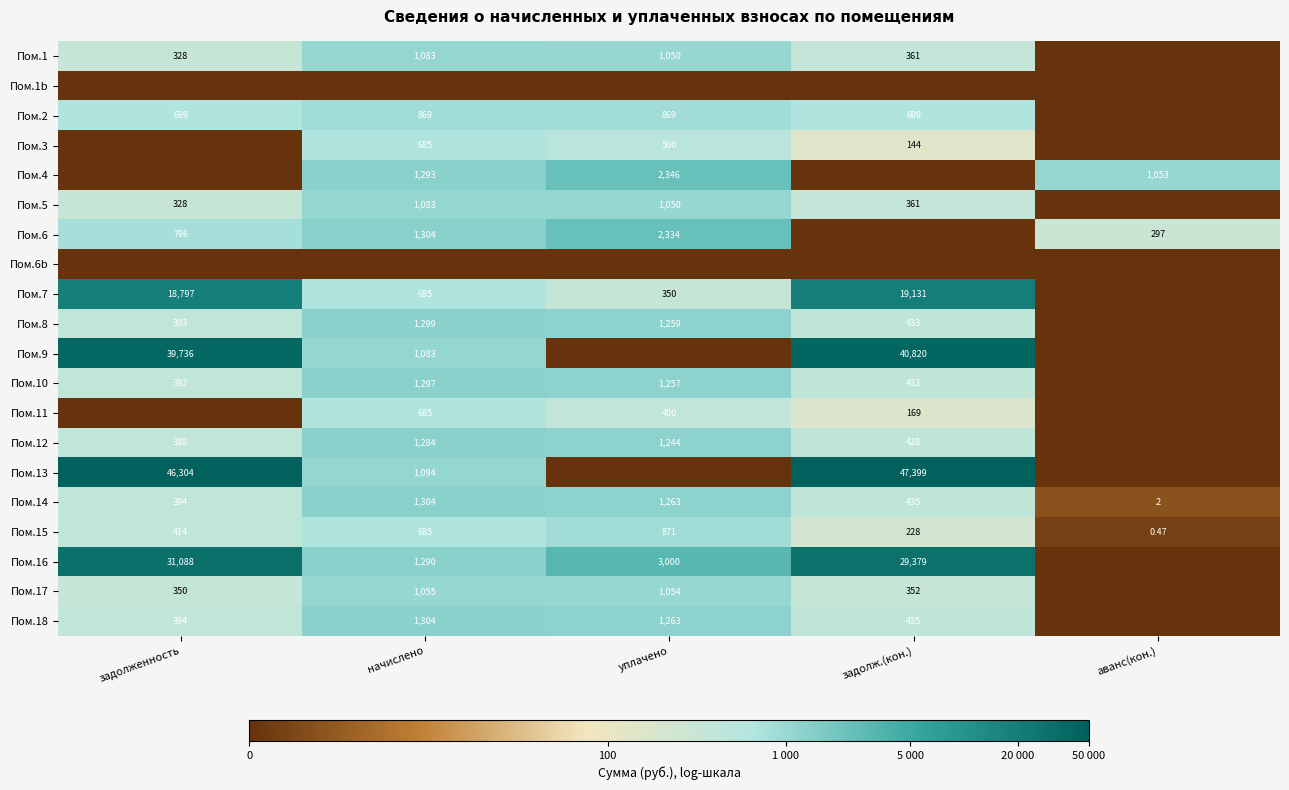

Which category has the highest value across all series?

задолж.(кон.)